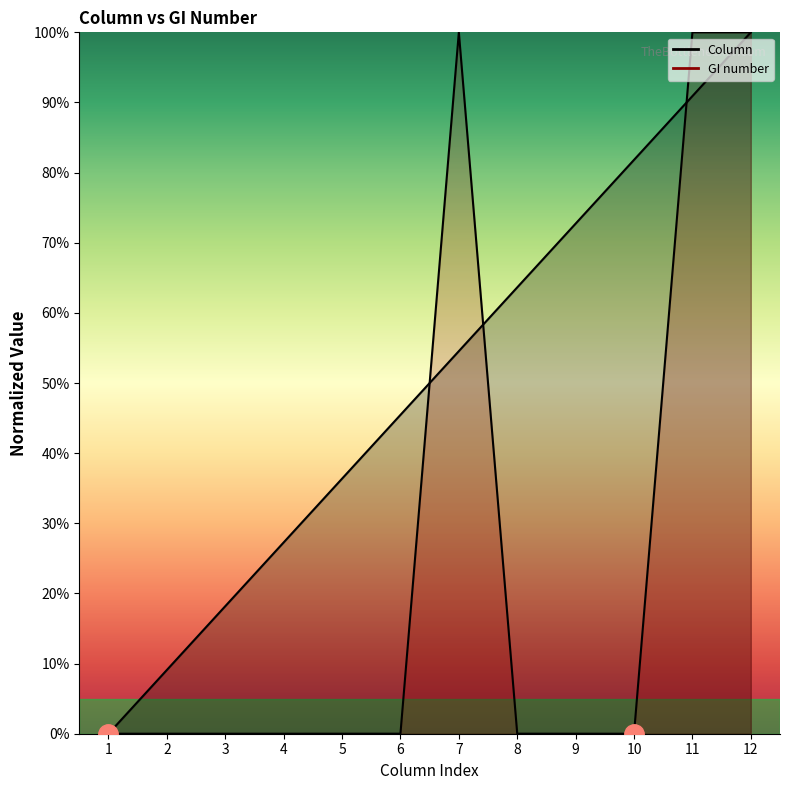

What are all the series names shown in the legend?

Column, GI number